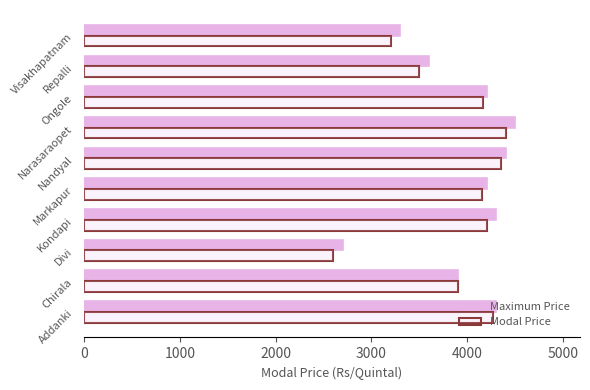

Are the bars grouped side by side (vs. stacked)?

Yes